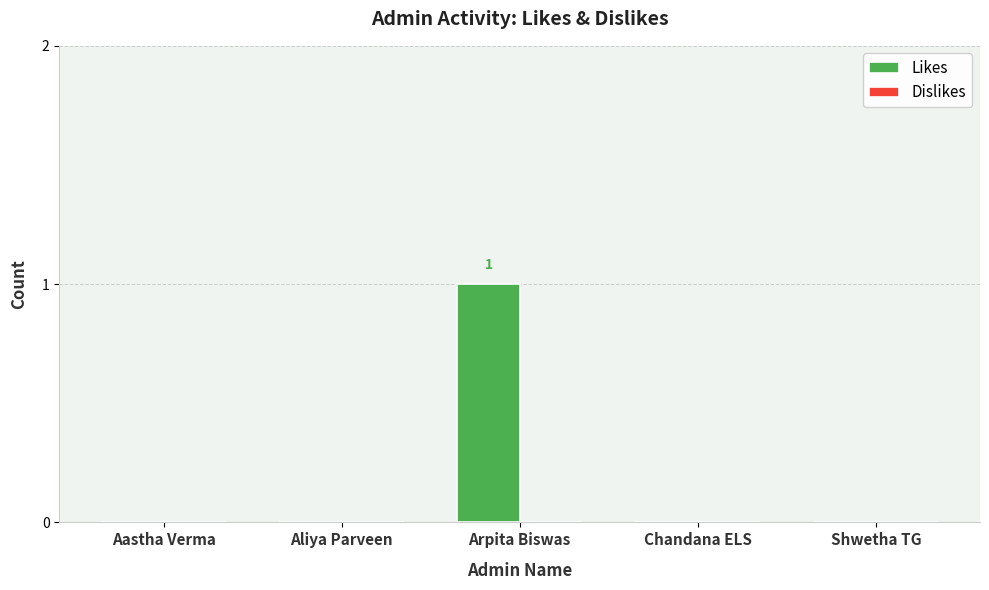

Reading left to right, what are all the values shown in this chart?

Aastha Verma=0	Aliya Parveen=0	Arpita Biswas=1	Chandana ELS=0	Shwetha TG=0